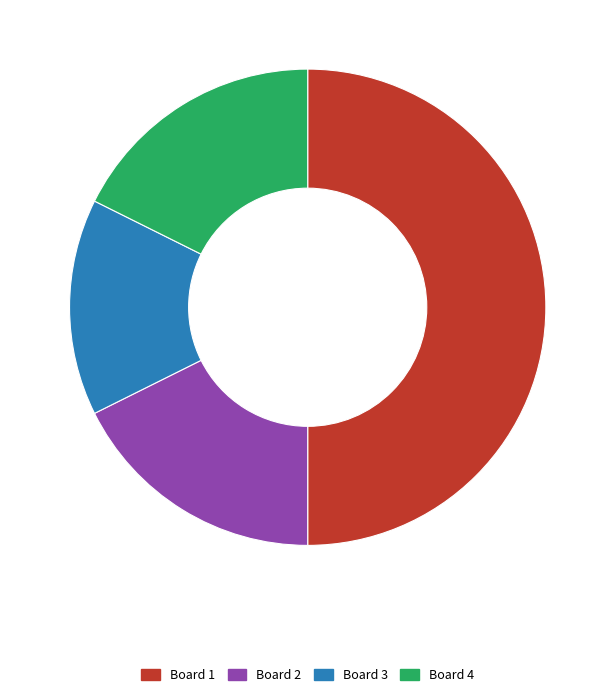

Do Board 3 and Board 4 together represent more than half of the pie?

No